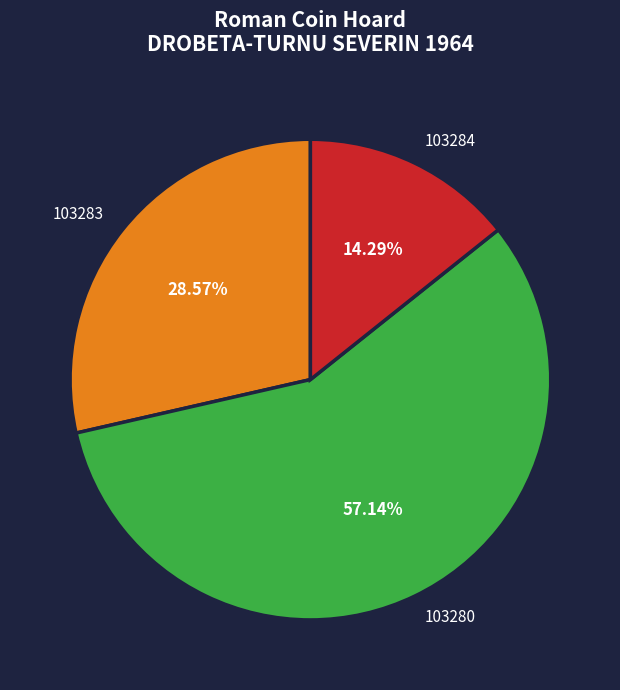

Which slice represents more than half of the pie?

103280